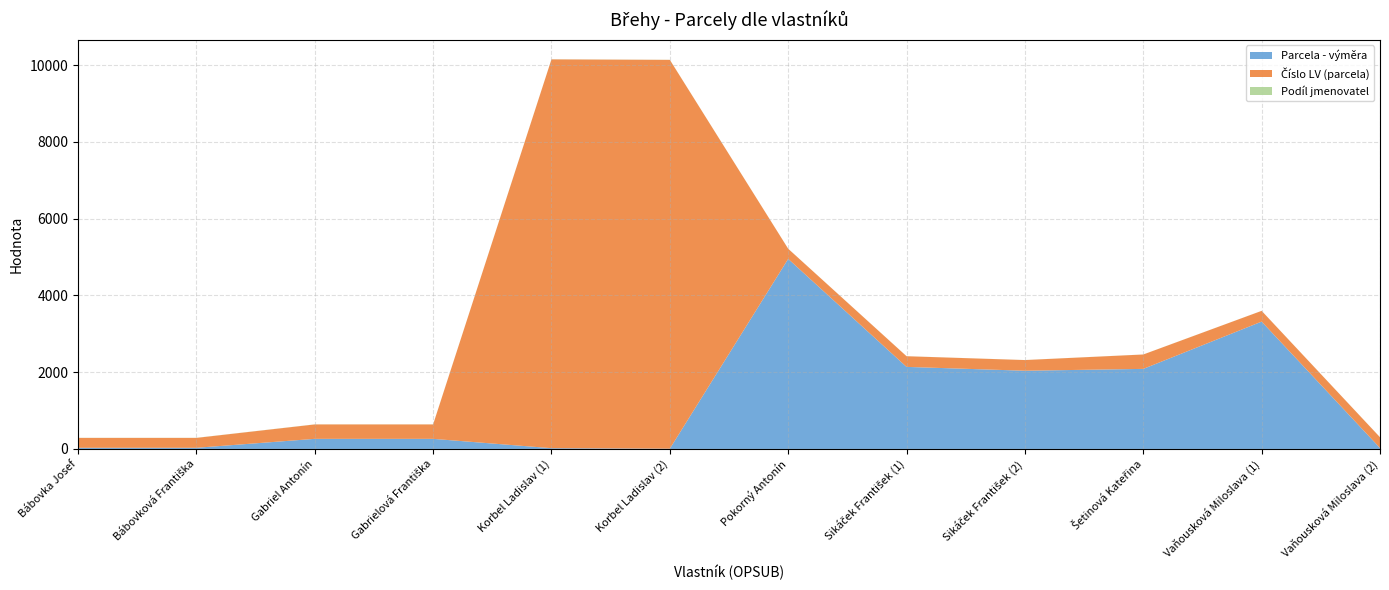

Reading left to right, transcribe all the data shown in this chart.

Parcela - výměra: Bábovka Josef=30	Bábovková Františka=30	Gabriel Antonín=263	Gabrielová Františka=263	Korbel Ladislav (1)=20	Korbel Ladislav (2)=7	Pokorný Antonín=4952	Sikáček František (1)=2138	Sikáček František (2)=2038	Šetinová Kateřina=2086	Vaňousková Miloslava (1)=3318	Vaňousková Miloslava (2)=25
Číslo LV (parcela): Bábovka Josef=258	Bábovková Františka=258	Gabriel Antonín=376	Gabrielová Františka=376	Korbel Ladislav (1)=10131	Korbel Ladislav (2)=10131	Pokorný Antonín=264	Sikáček František (1)=278	Sikáček František (2)=278	Šetinová Kateřina=375	Vaňousková Miloslava (1)=280	Vaňousková Miloslava (2)=280
Podíl jmenovatel: Bábovka Josef=2	Bábovková Františka=2	Gabriel Antonín=2	Gabrielová Františka=2	Korbel Ladislav (1)=2	Korbel Ladislav (2)=2	Pokorný Antonín=1	Sikáček František (1)=1	Sikáček František (2)=1	Šetinová Kateřina=1	Vaňousková Miloslava (1)=1	Vaňousková Miloslava (2)=1